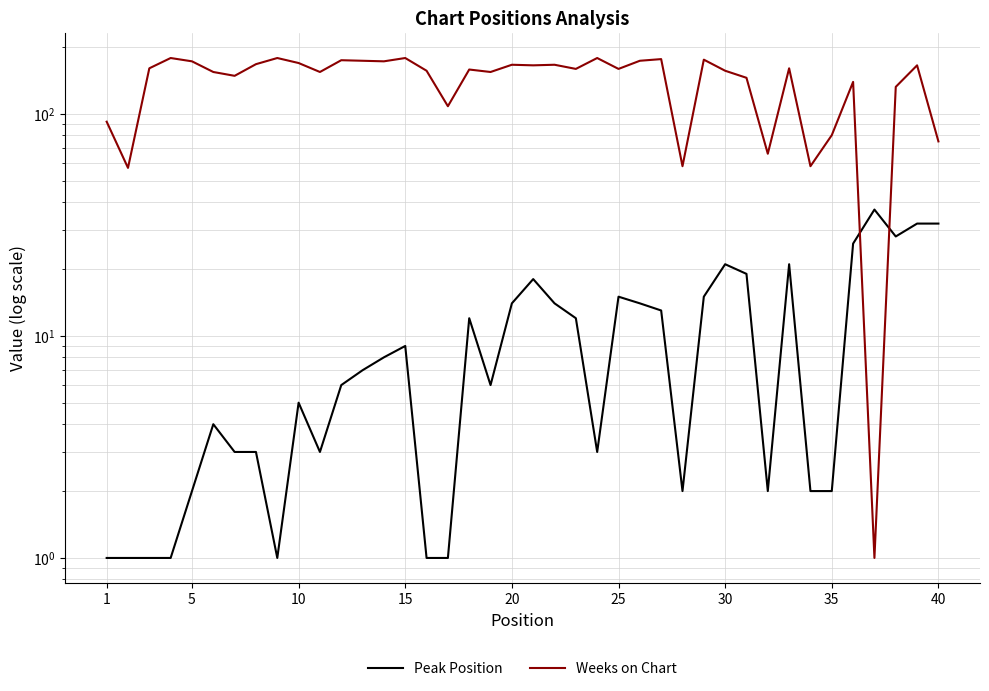

In Weeks on Chart, how many points are higher than both neighbors (excluding endpoints)?

13